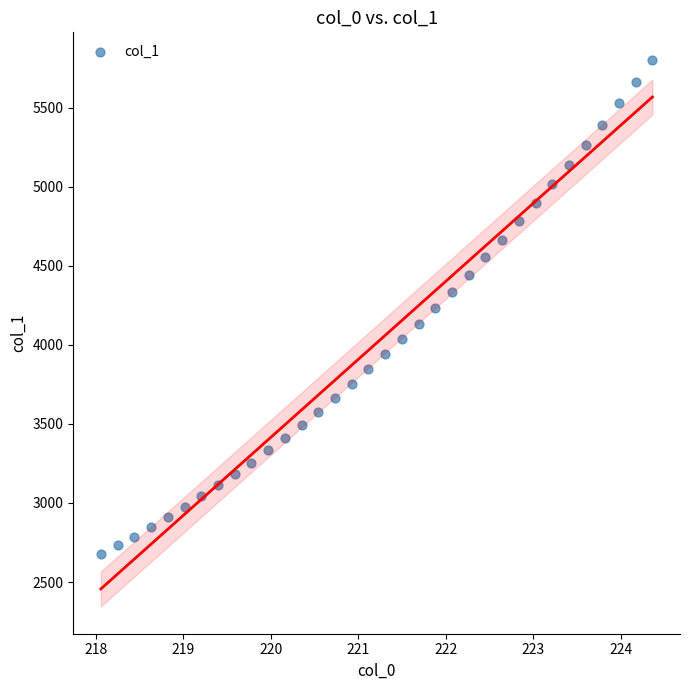

What is the range of Y values (max minus min)?

3130.3